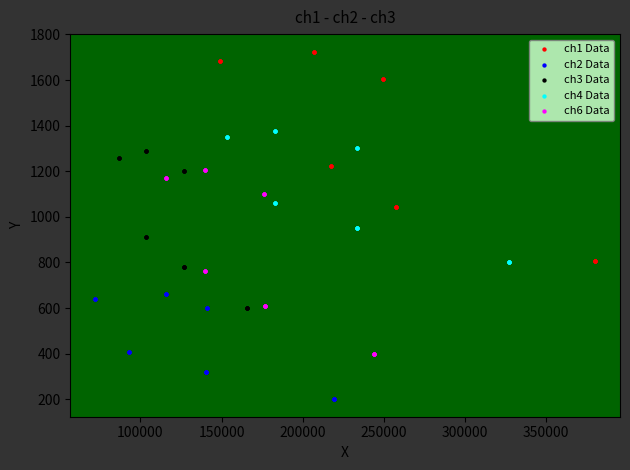

Which series has the widest spread of Y values?

ch1 Data